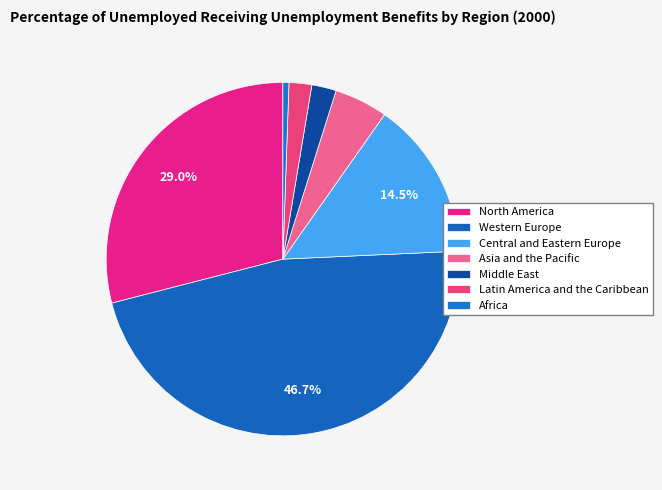

Count the number of slices in the pie.

7